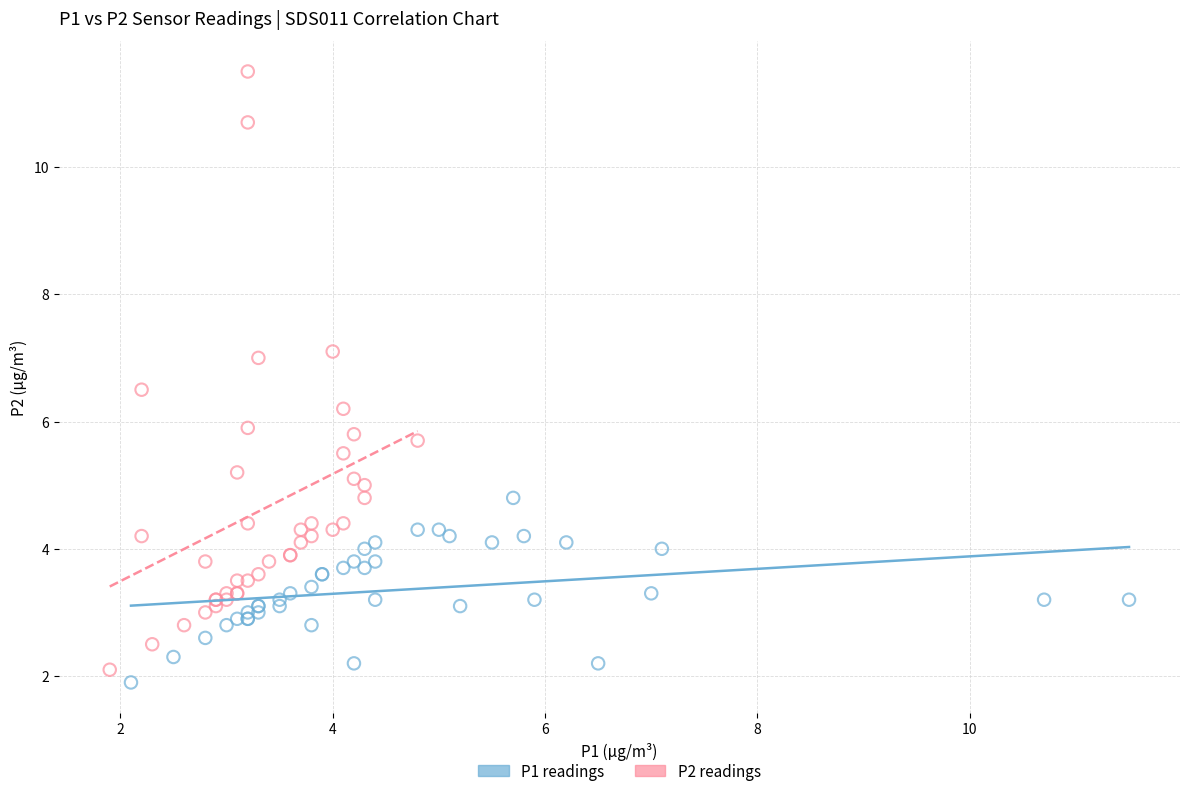

Which series reaches the minimum Y coordinate?

P1 readings